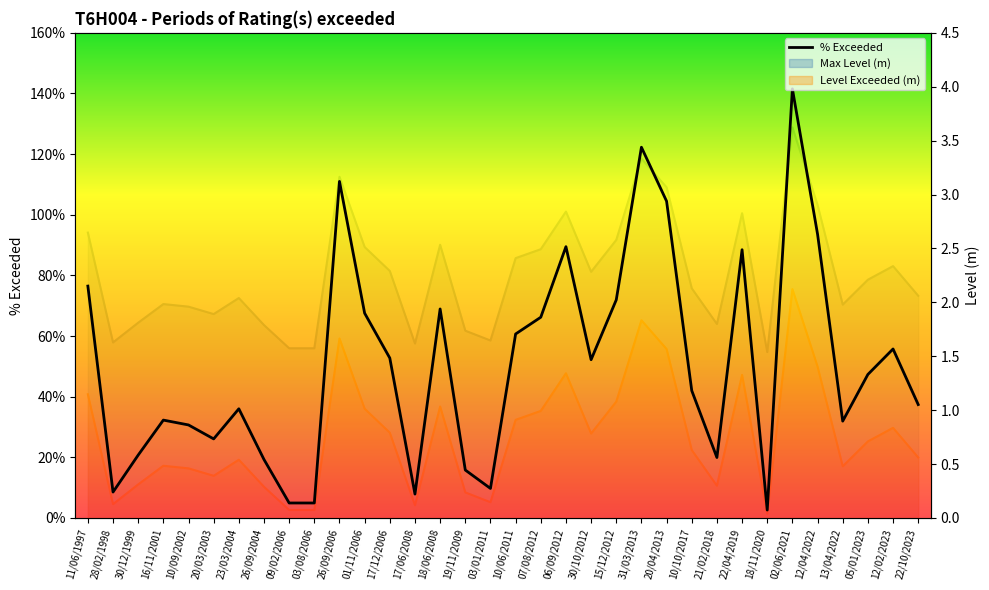

What position from the right is 18/06/2008?

20